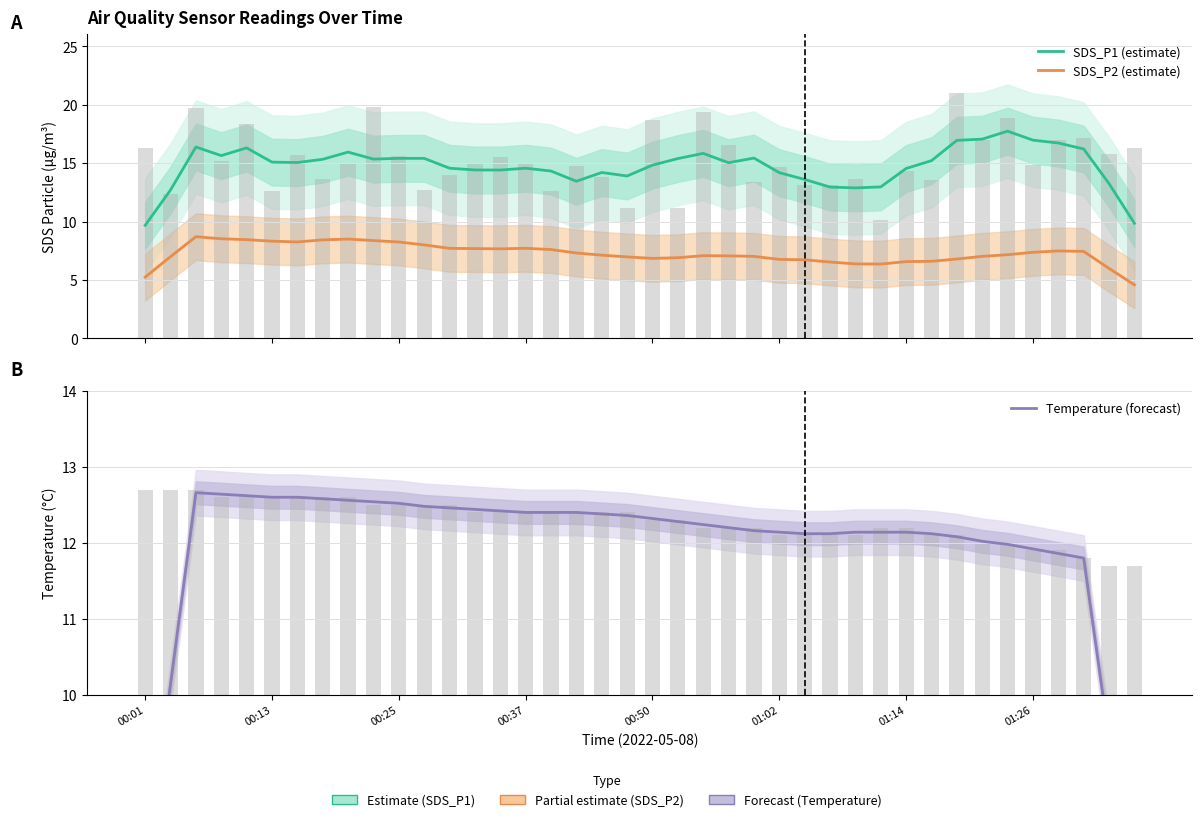

What are all the series names shown in the legend?

SDS_P1 (estimate), SDS_P2 (estimate), Temperature (forecast)